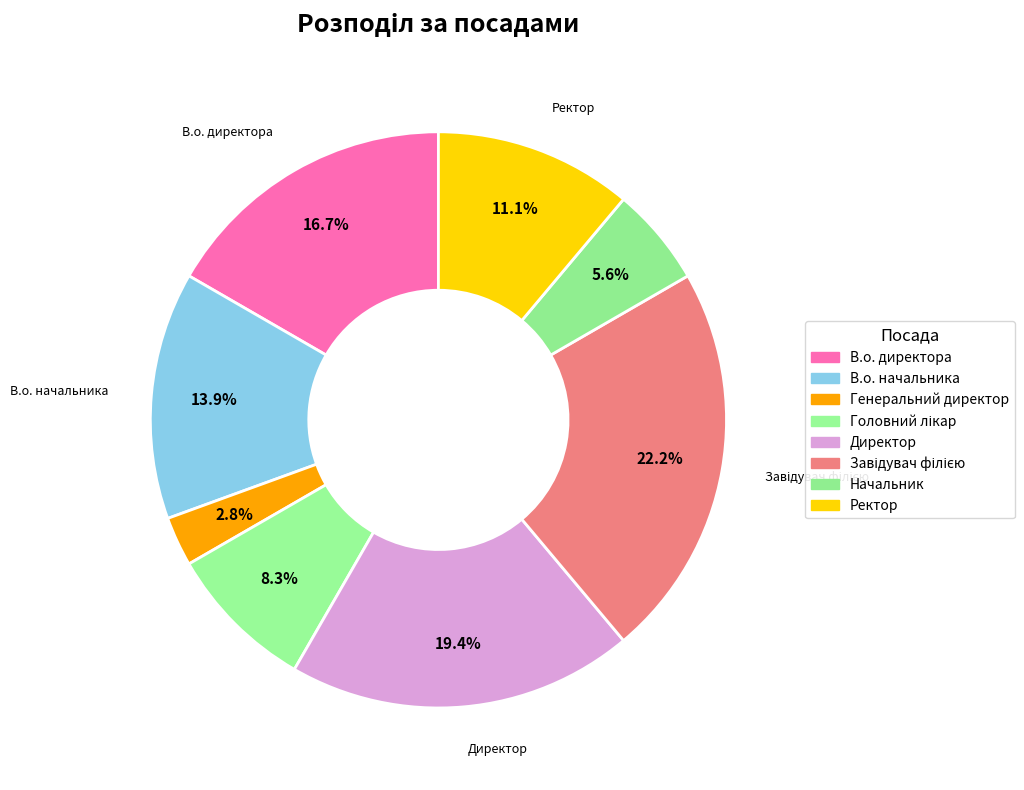

To the nearest percent, what is the difference between the Директор and Завідувач філією slice percentages?

3%